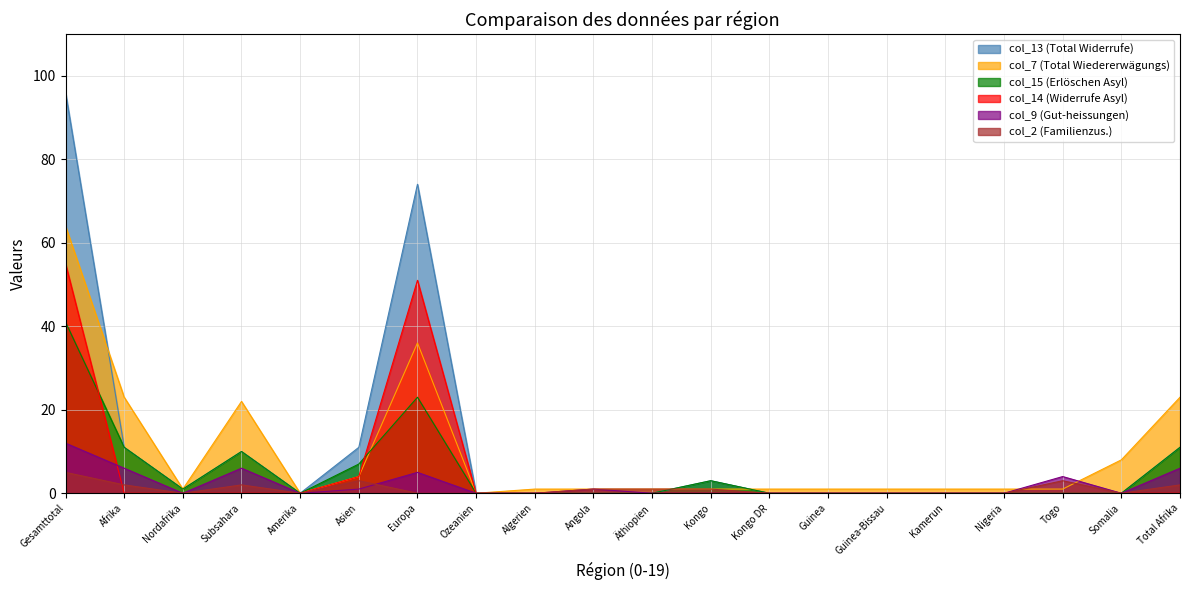

Rank the series by their maximum value, from lowest to highest.

col_2 (Familienzus.), col_9 (Gut-heissungen), col_15 (Erlöschen Asyl), col_14 (Widerrufe Asyl), col_7 (Total Wiedererwägungs), col_13 (Total Widerrufe)